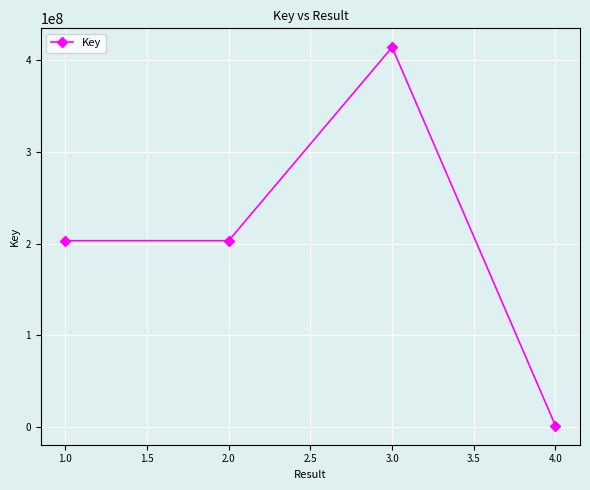

What is the smallest value displayed?

1511809